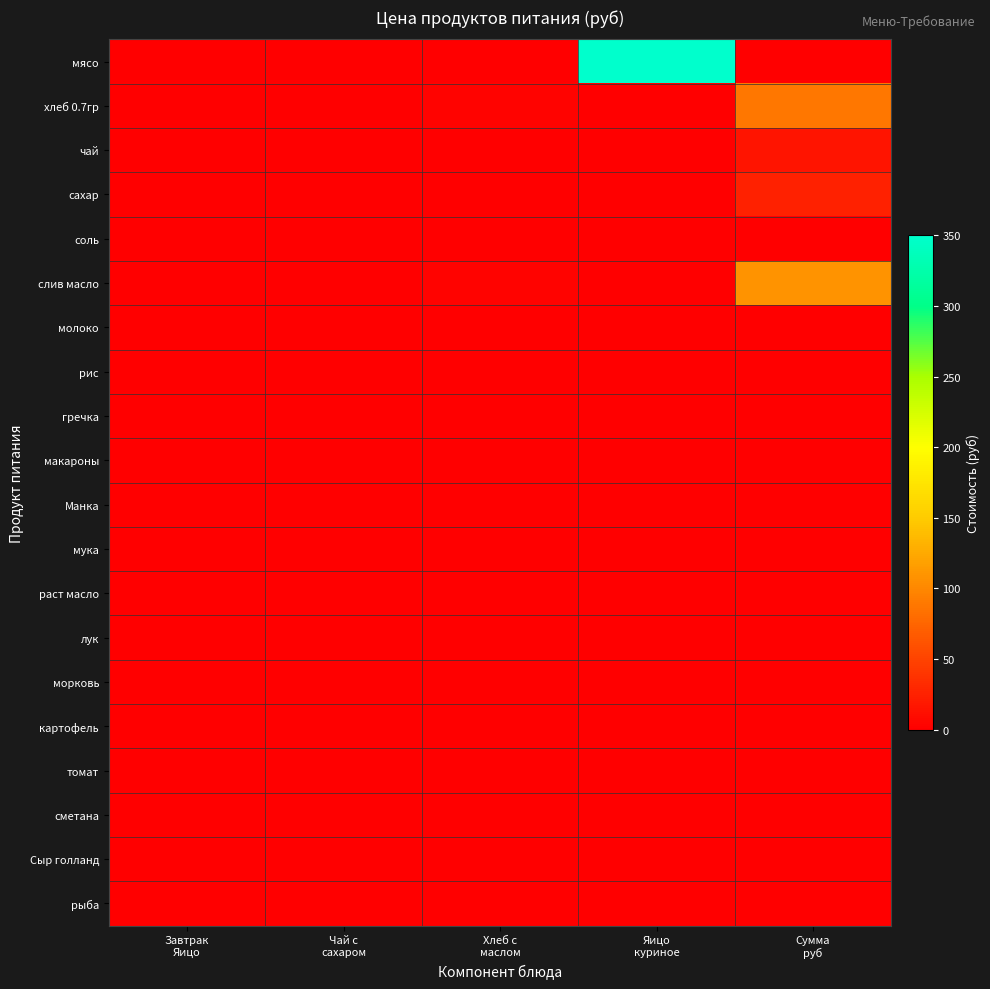

Which series has the widest spread of values?

мясо